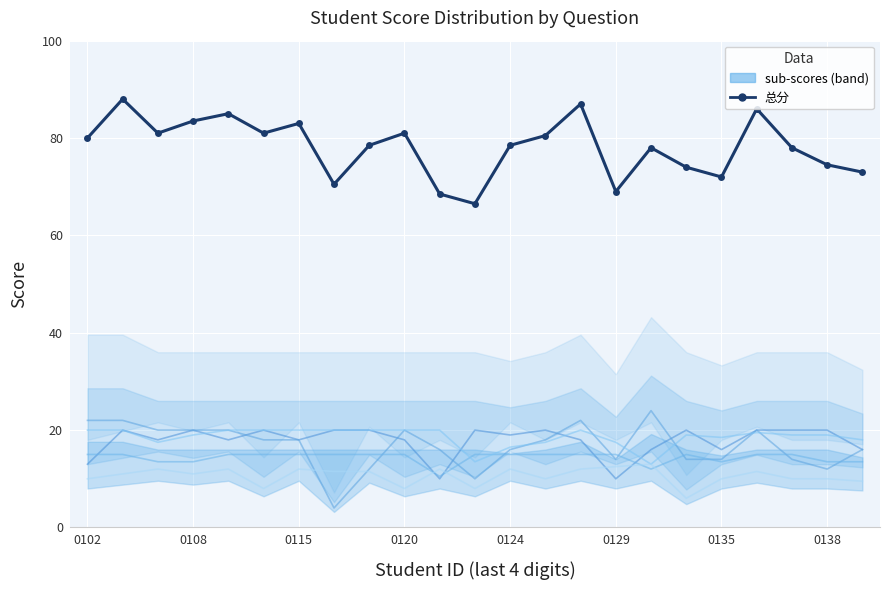

Count the 一.(20分) values in the range 16 to 20.

20